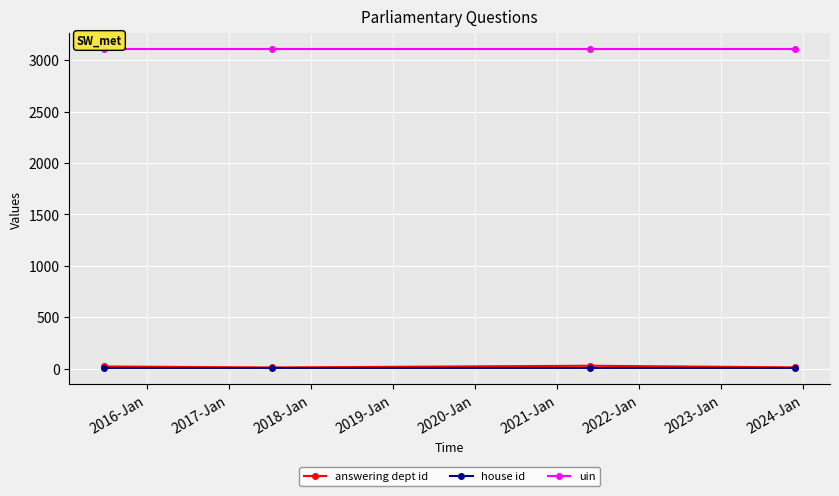

True or false: answering dept id and uin cross at least once.

False